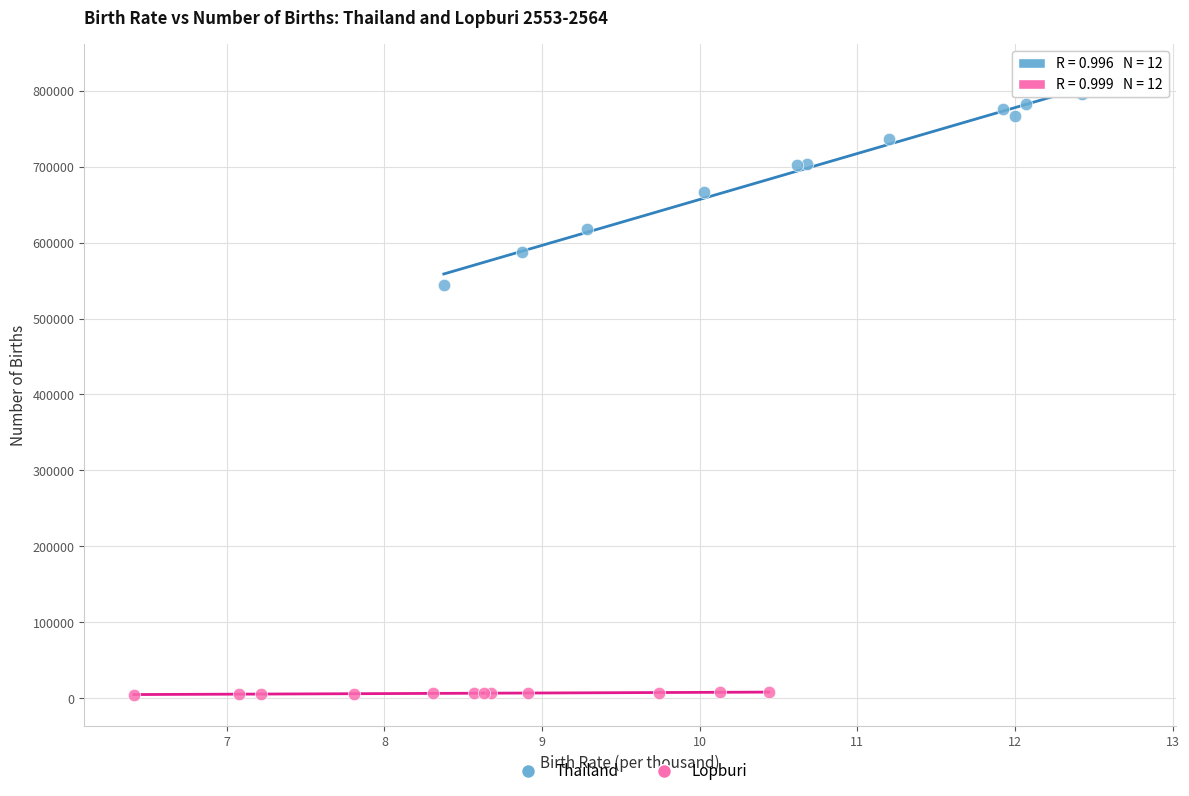

Which series has the widest spread of Y values?

Thailand